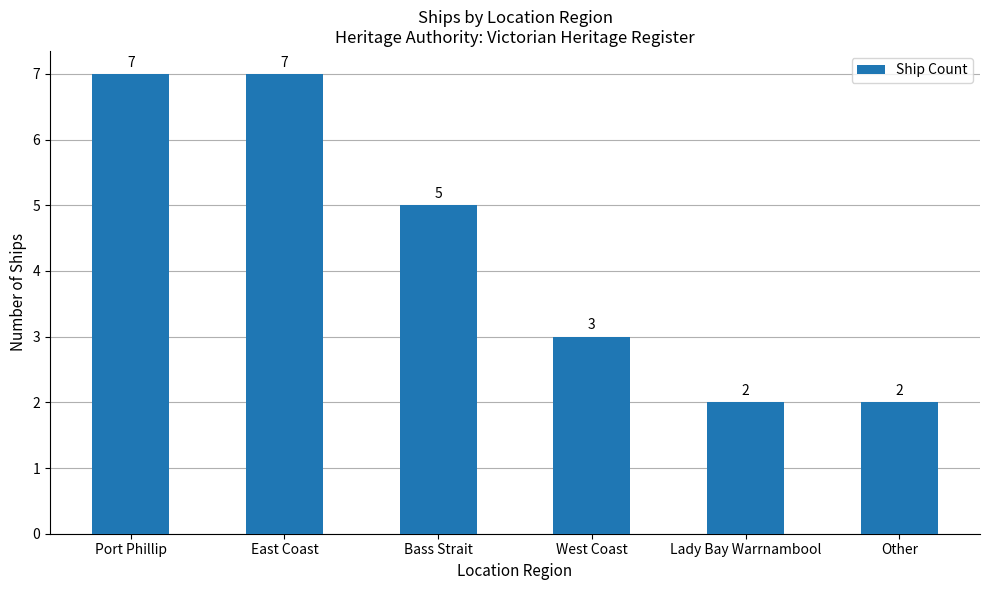

How many series are shown in this chart?

1